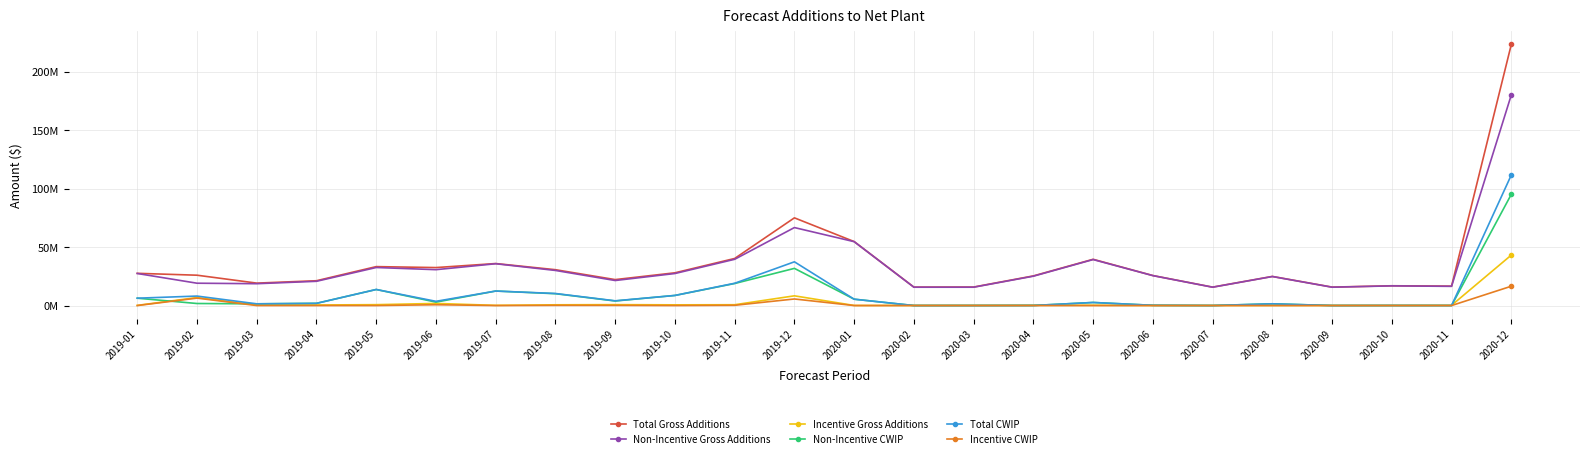

At which category does Incentive Gross Additions reach its first local valley?

2019-04